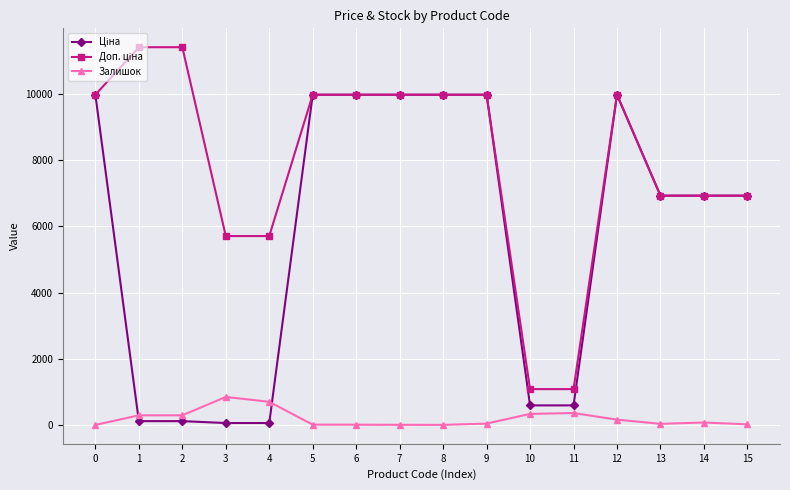

How many lines are shown in the chart?

3